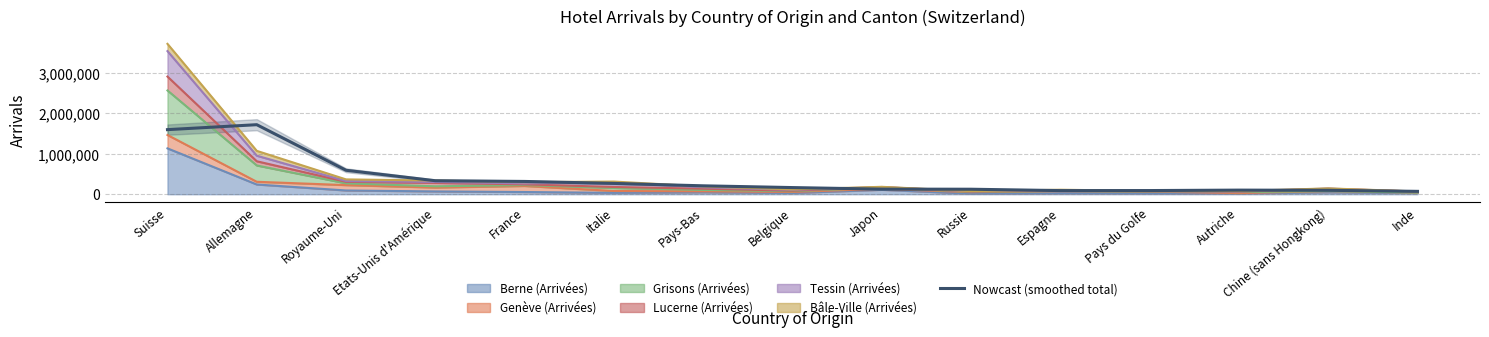

Does the chart display data point markers on the line(s)?

No